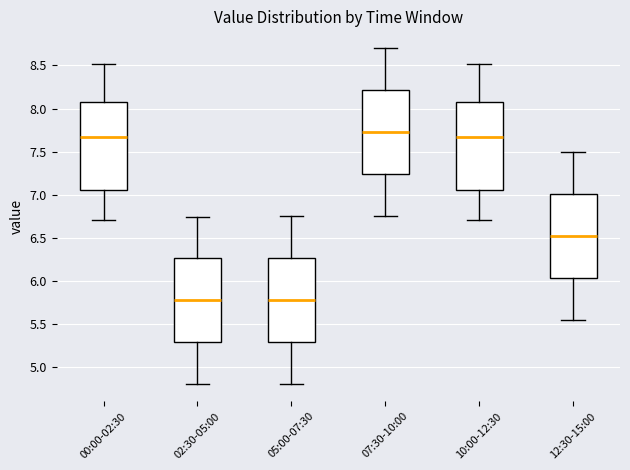

Reading left to right, transcribe this box plot: for each box, give where its median line is, the range the box spans, and where its two whiskers end, as read against the y-axis. The values are not printed on the chart, so give them approximately, as read against the axis.

00:00-02:30: median 7.65, box 7.05 to 8.05, whiskers 6.70 to 8.50
02:30-05:00: median 5.80, box 5.30 to 6.25, whiskers 4.80 to 6.75
05:00-07:30: median 5.80, box 5.30 to 6.25, whiskers 4.80 to 6.75
07:30-10:00: median 7.75, box 7.25 to 8.20, whiskers 6.75 to 8.70
10:00-12:30: median 7.65, box 7.05 to 8.05, whiskers 6.70 to 8.50
12:30-15:00: median 6.55, box 6.05 to 7.00, whiskers 5.55 to 7.50